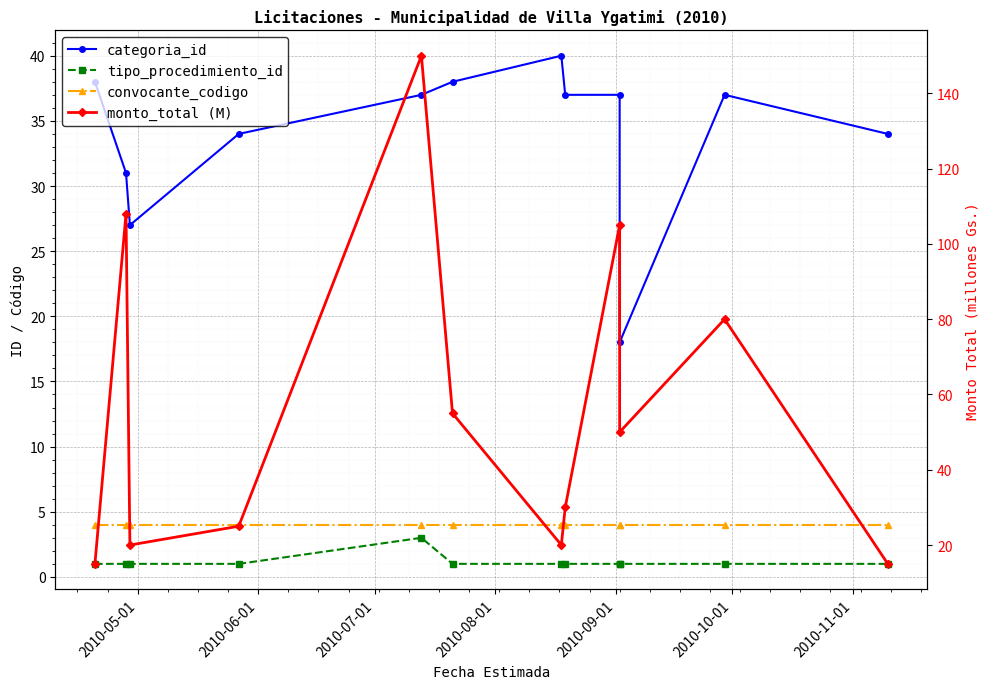

What is the sum of all convocante_codigo values?

48